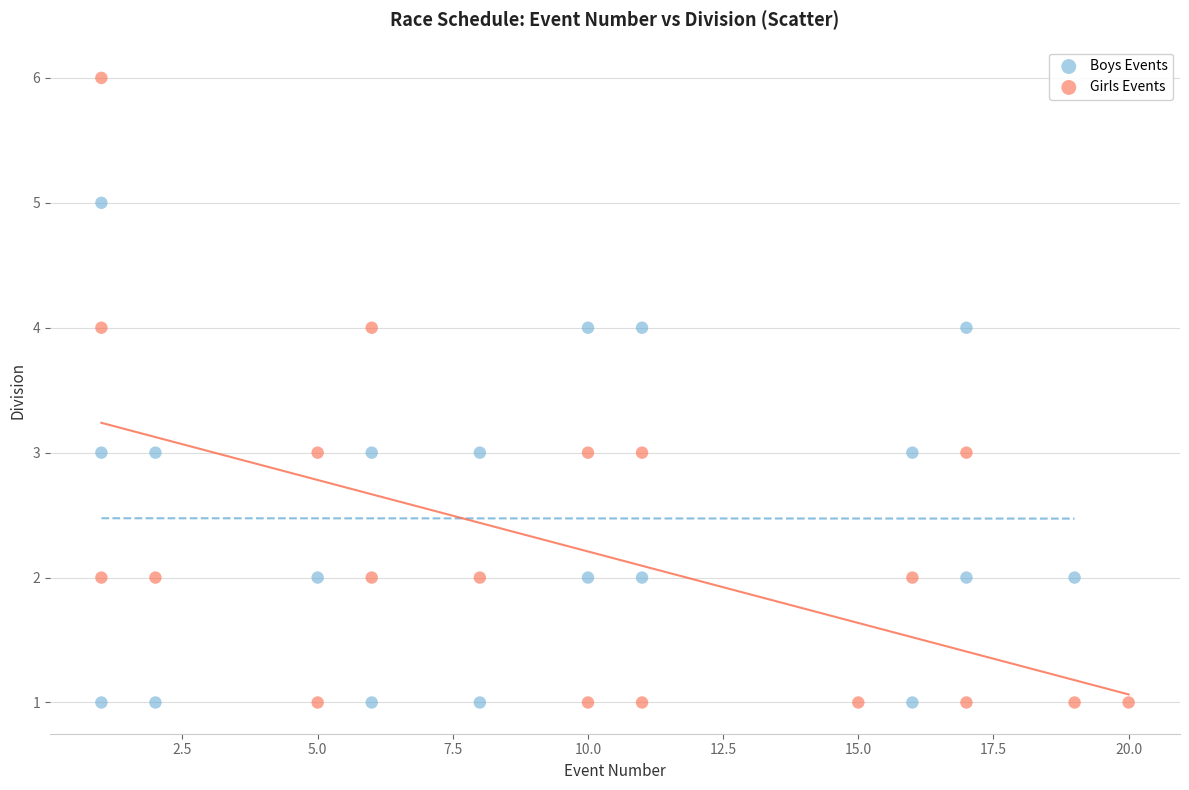

Which series contains the highest Y value?

Girls Events